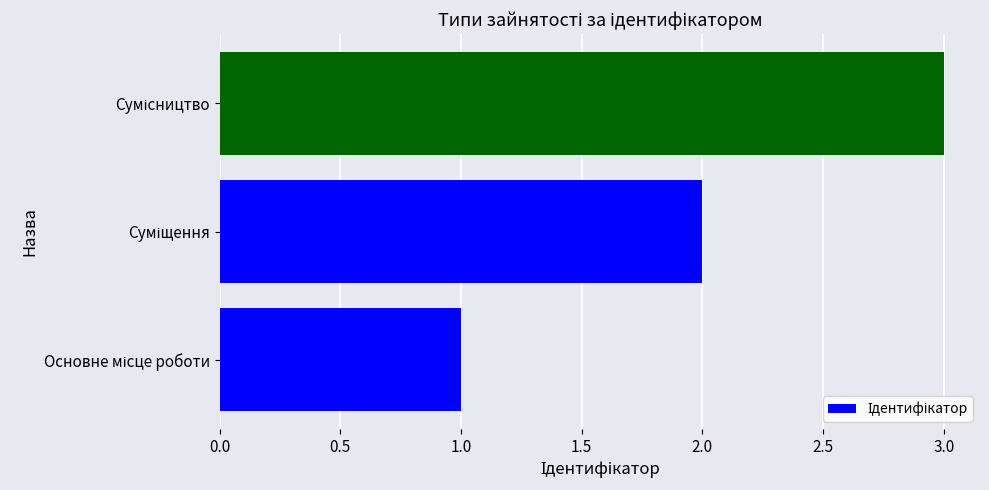

What is the greatest value displayed?

3